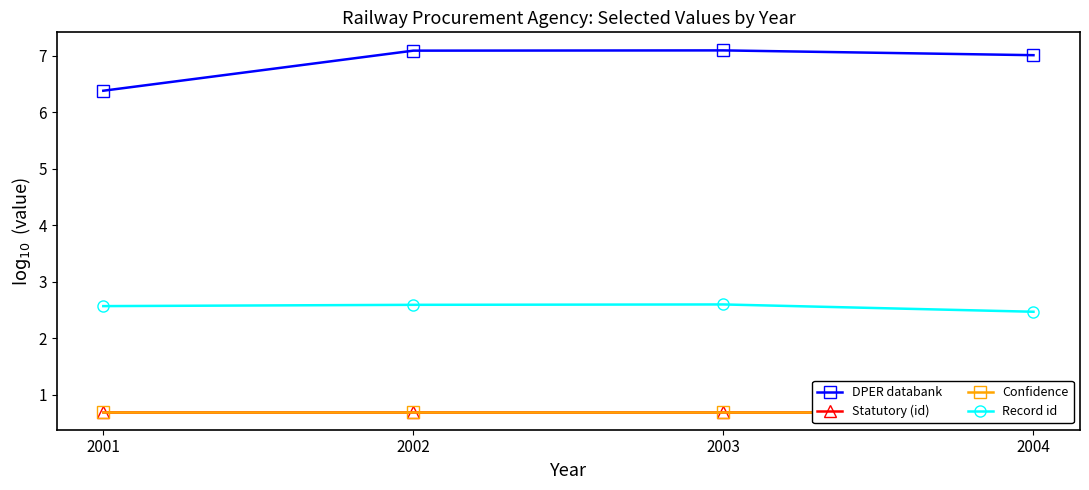

Reading right to left, what are all the values shown in this chart?

DPER databank: 2004=7.0	2003=7.1	2002=7.1	2001=6.4
Statutory (id): 2004=0.7	2003=0.7	2002=0.7	2001=0.7
Confidence: 2004=0.7	2003=0.7	2002=0.7	2001=0.7
Record id: 2004=2.5	2003=2.6	2002=2.6	2001=2.6